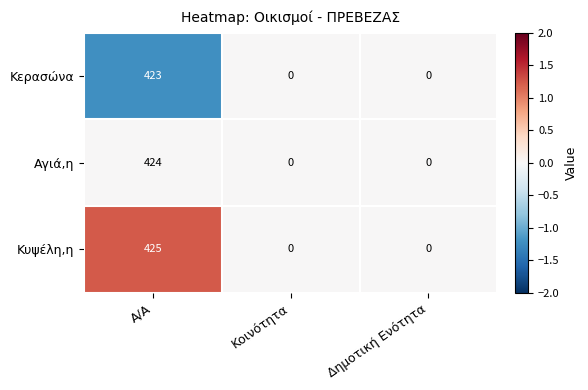

Reading left to right, list all the values displayed in this chart.

Κερασώνα: 423	0	0
Αγιά,η: 424	0	0
Κυψέλη,η: 425	0	0